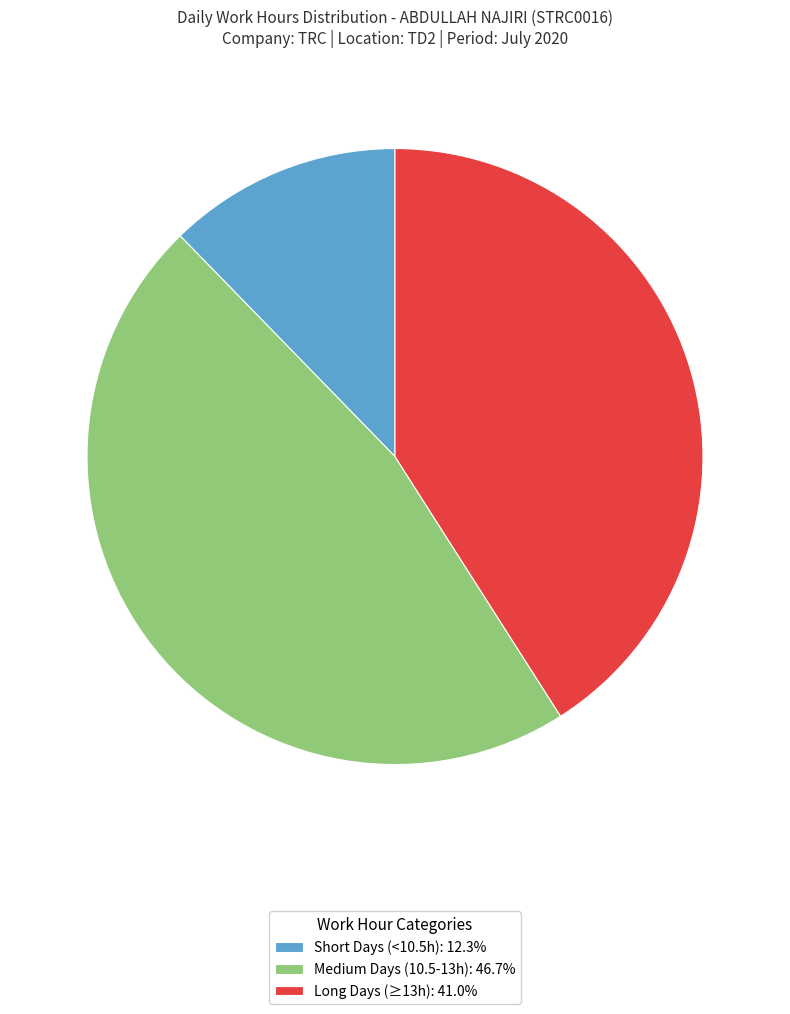

What is the ratio of the value at Long Days (≥13h): 41.0% to the value at Short Days (<10.5h): 12.3%?

3.3